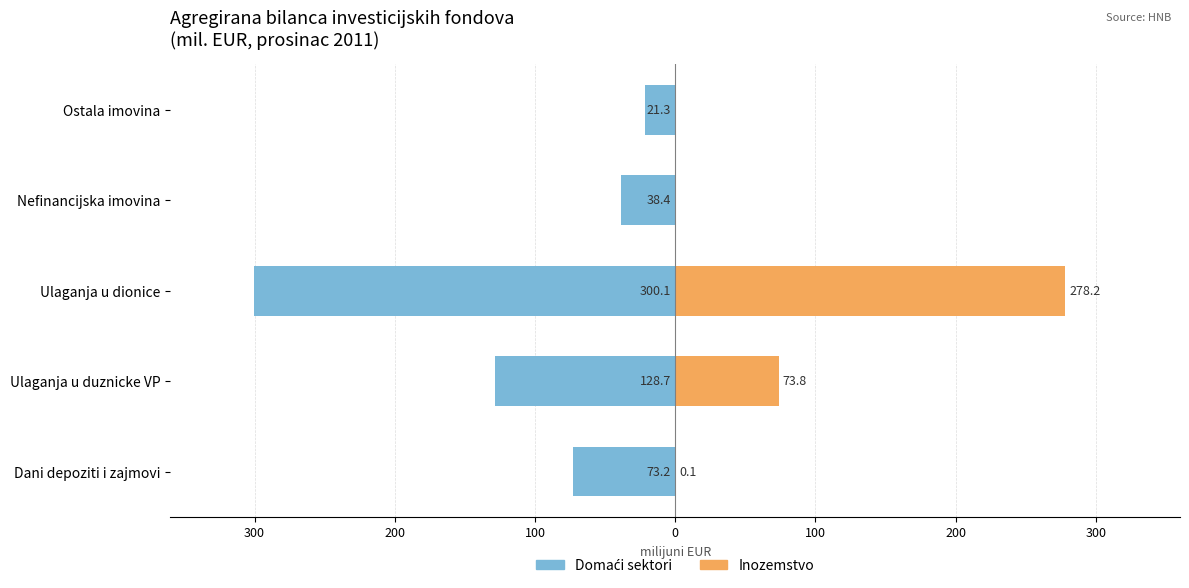

How many bars are there in total?

10